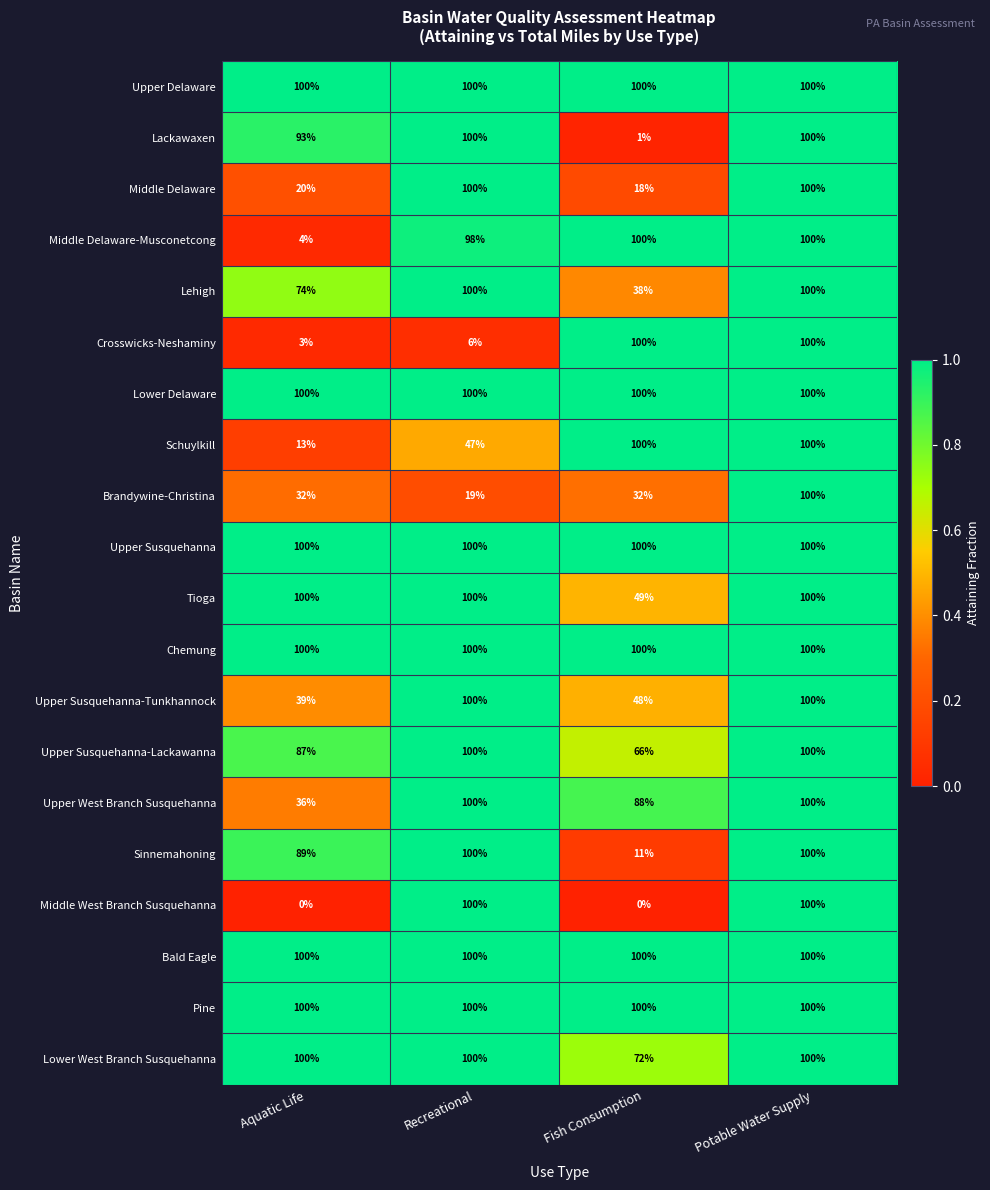

What is the maximum value for Upper Susquehanna?

100